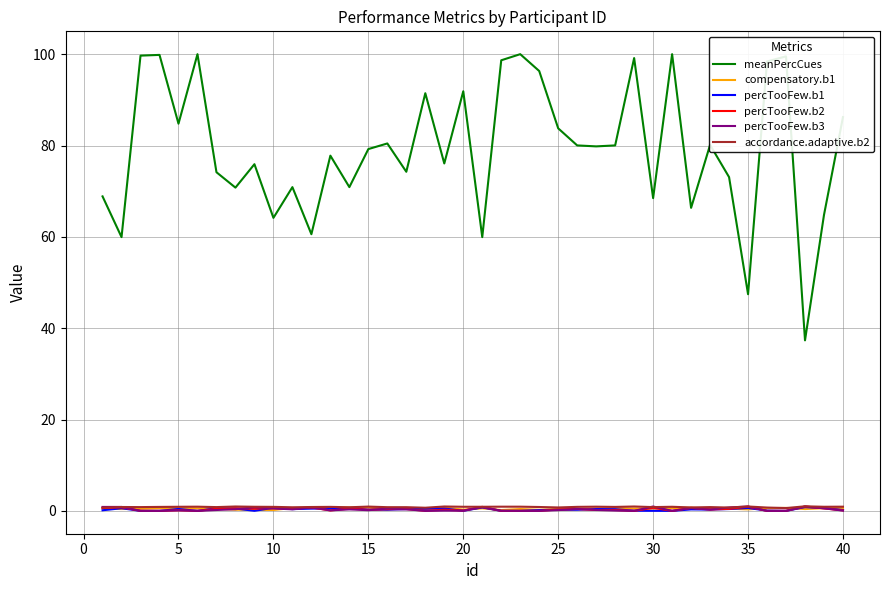

Which series has the largest range (max minus min)?

meanPercCues